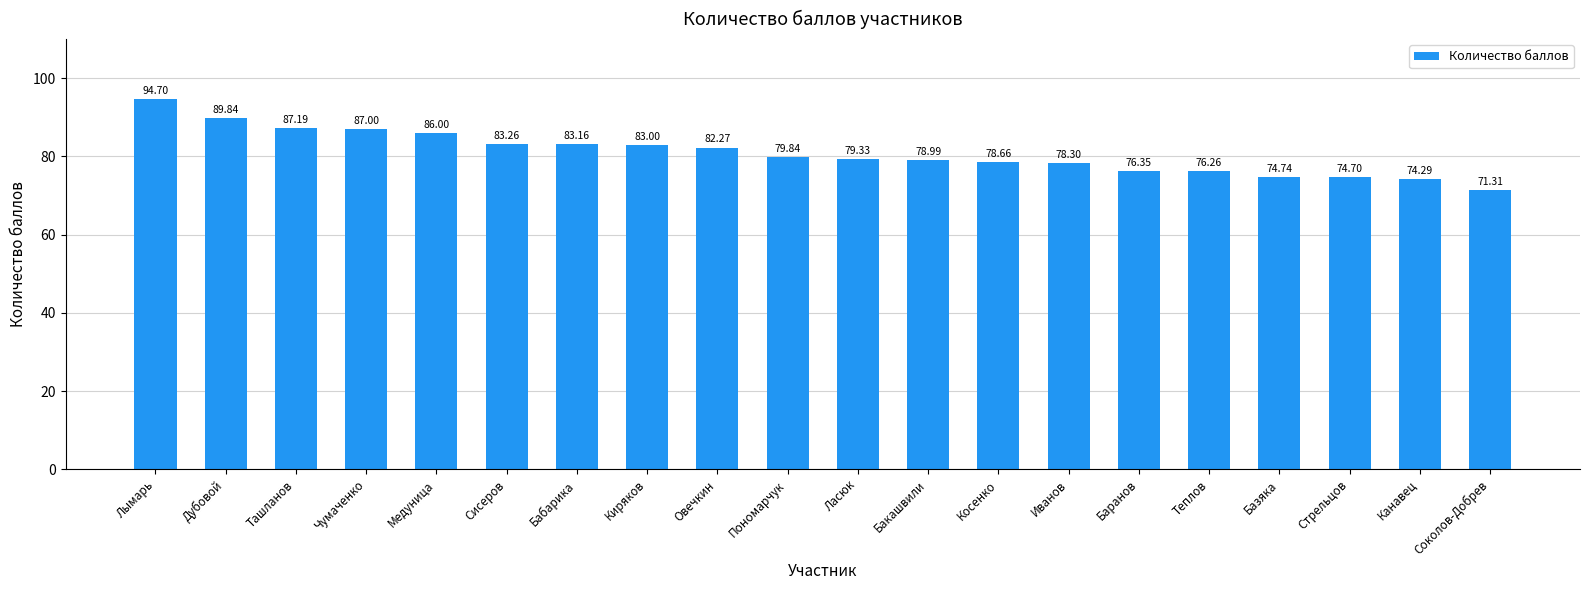

Read the value at Лымарь.

94.7